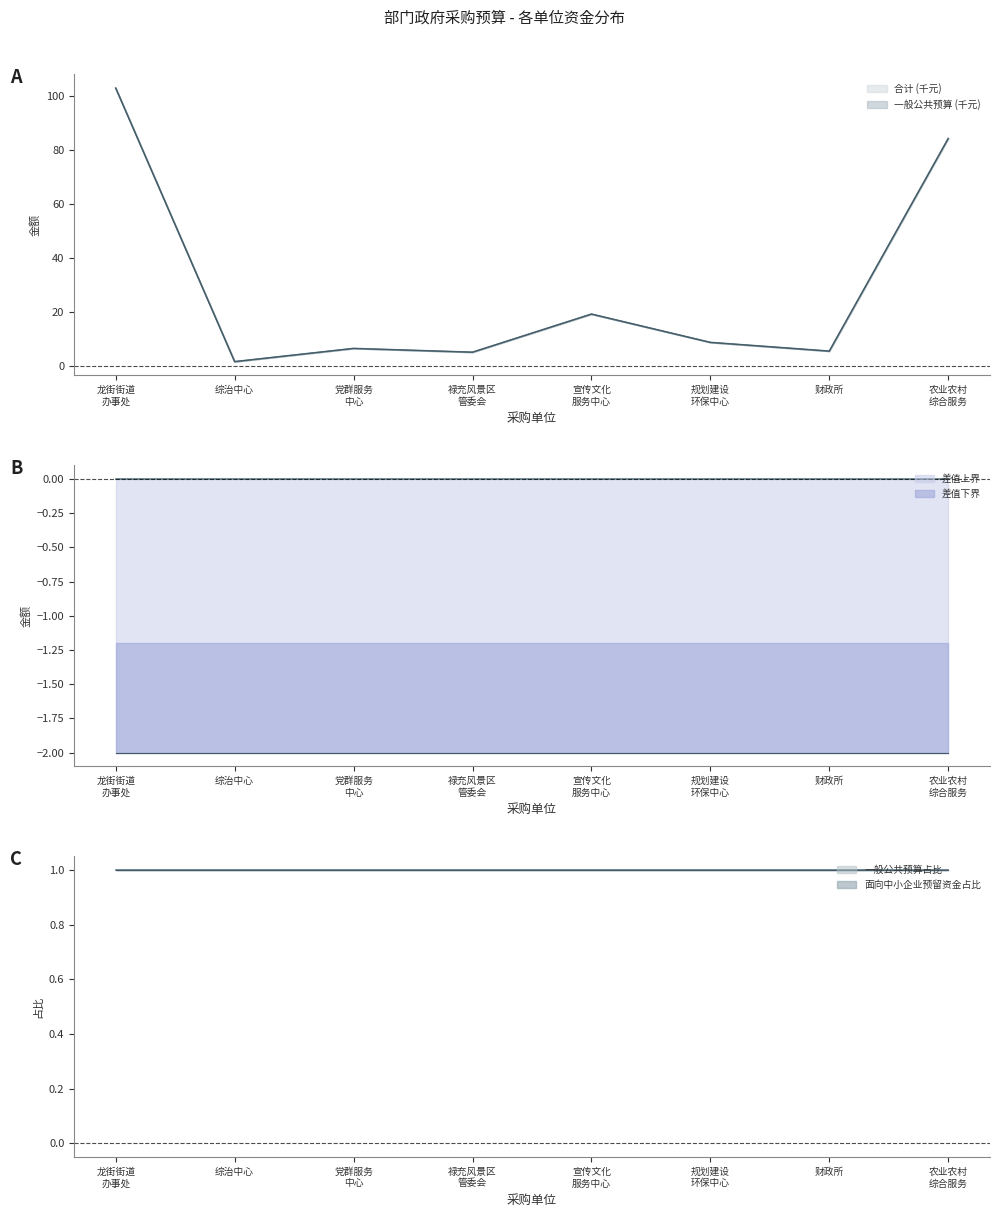

What value does the 差值下界 series have at 财政所?

-1.2